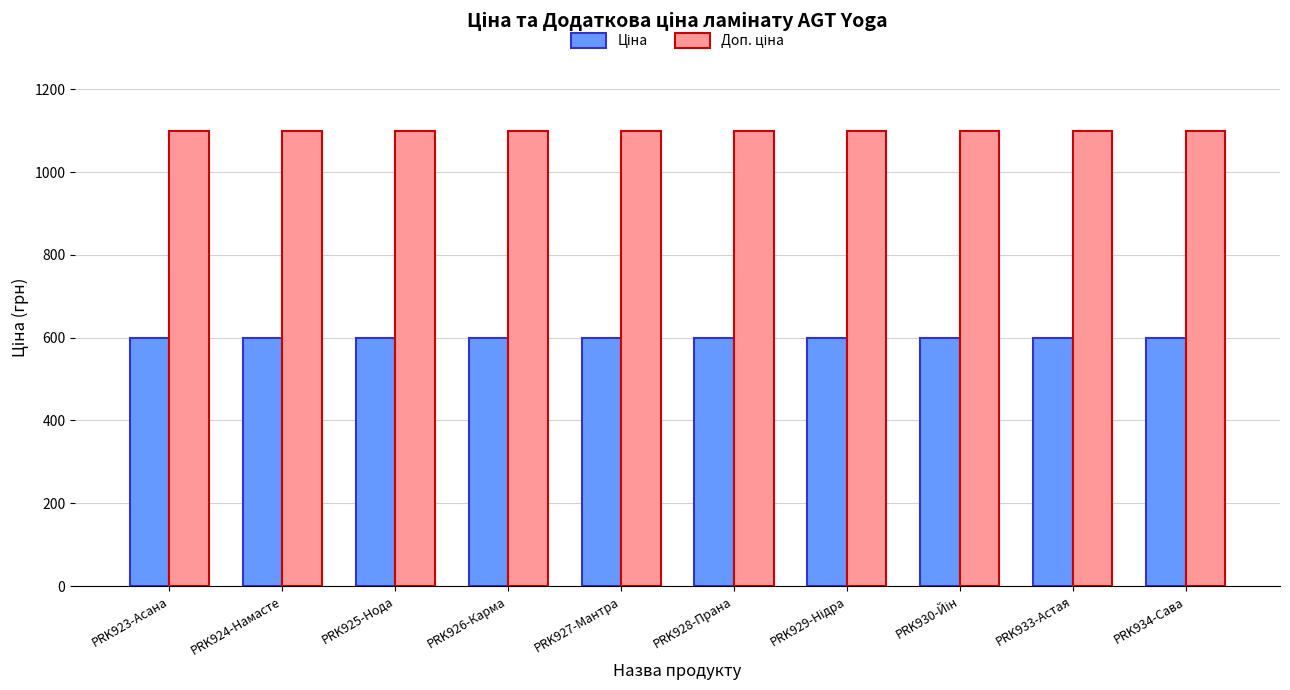

What is the spread (max minus min) of values at PRK928-Прана?

500.1